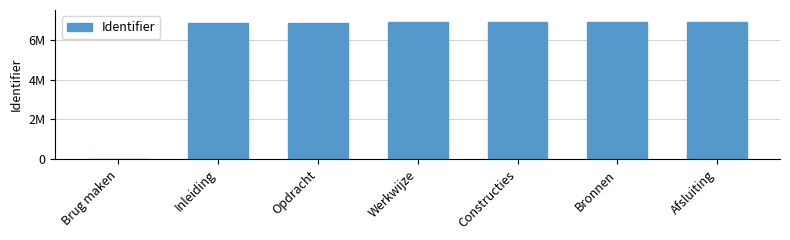

Rank the categories by value from highest to lowest.

Afsluiting, Constructies, Bronnen, Werkwijze, Opdracht, Inleiding, Brug maken